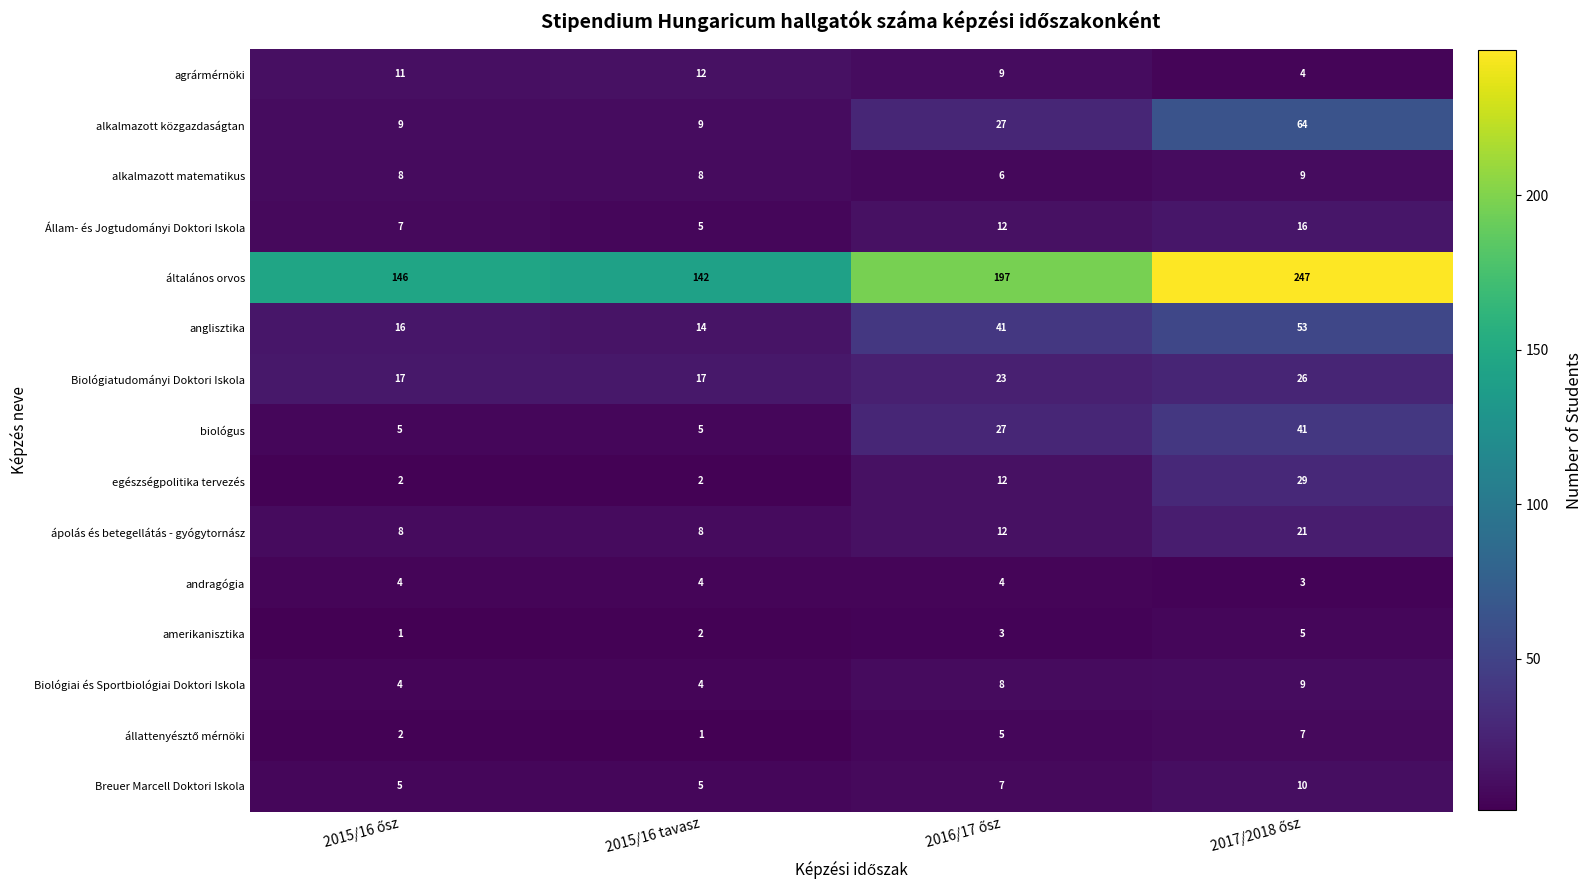

Which series has the largest range (max minus min)?

általános orvos